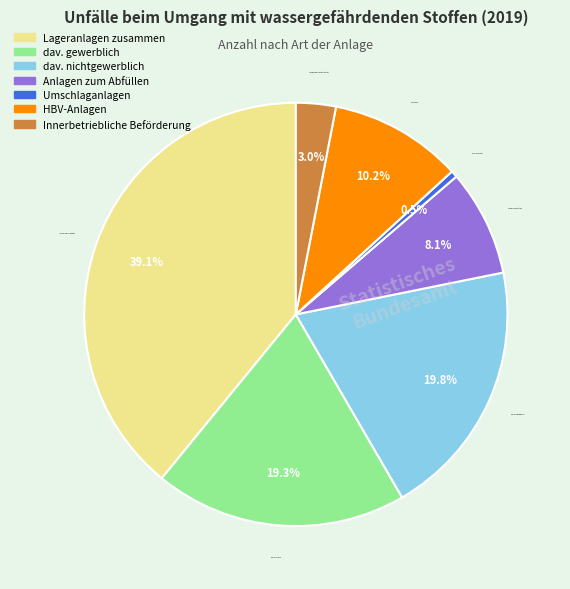

Is the sum of Lageranlagen zusammen and Umschlaganlagen greater than half?

No